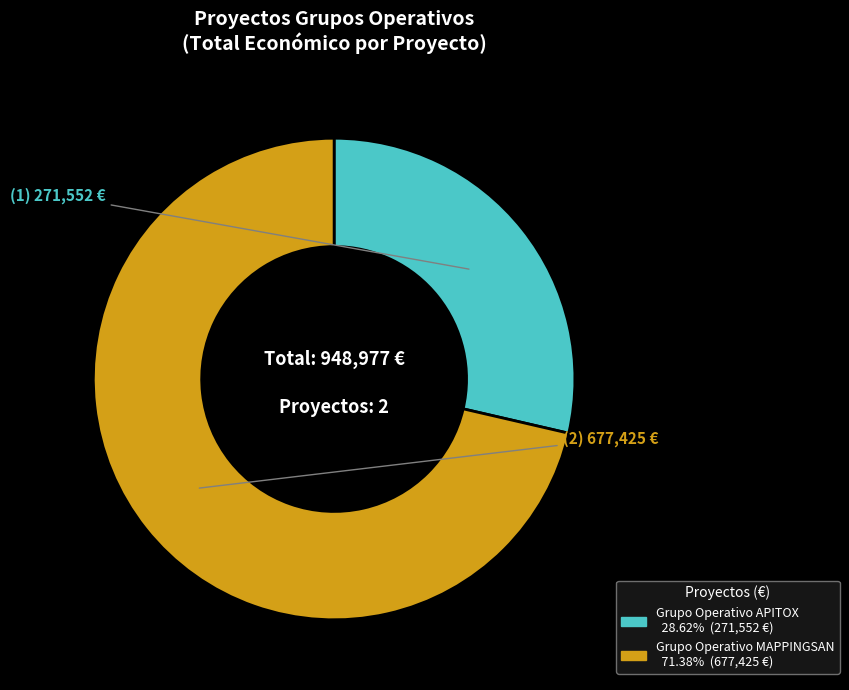

Combined, do Grupo Operativo MAPPINGSAN and Grupo Operativo APITOX account for over 50%?

Yes